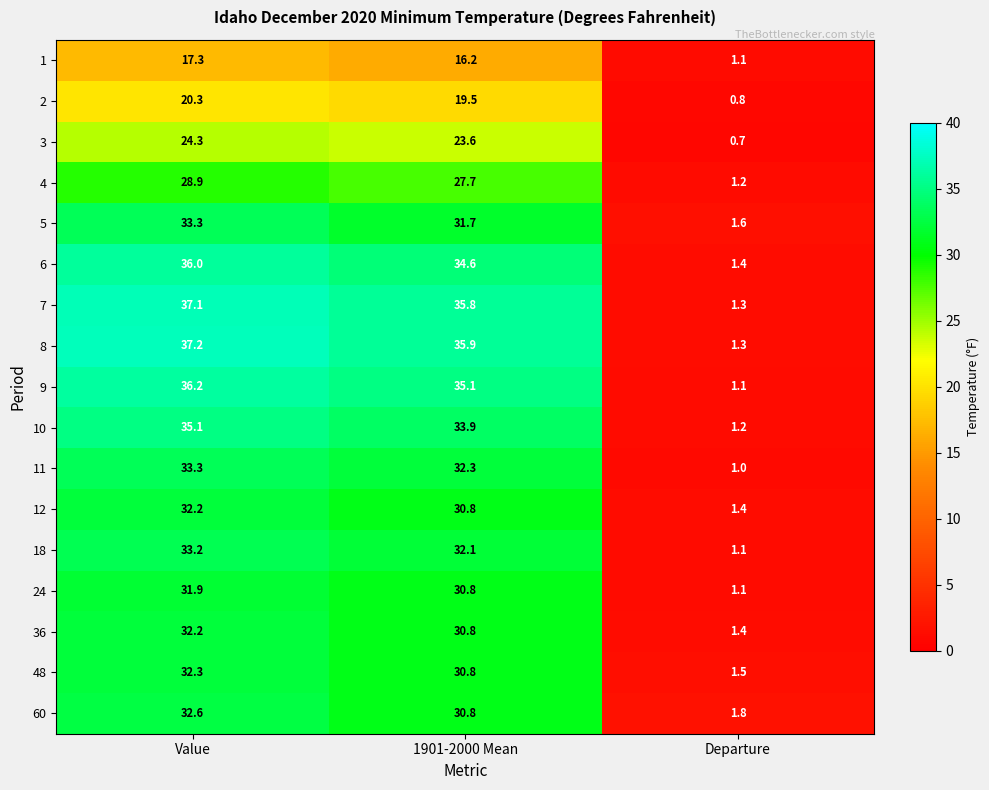

What is the greatest value displayed?

37.2